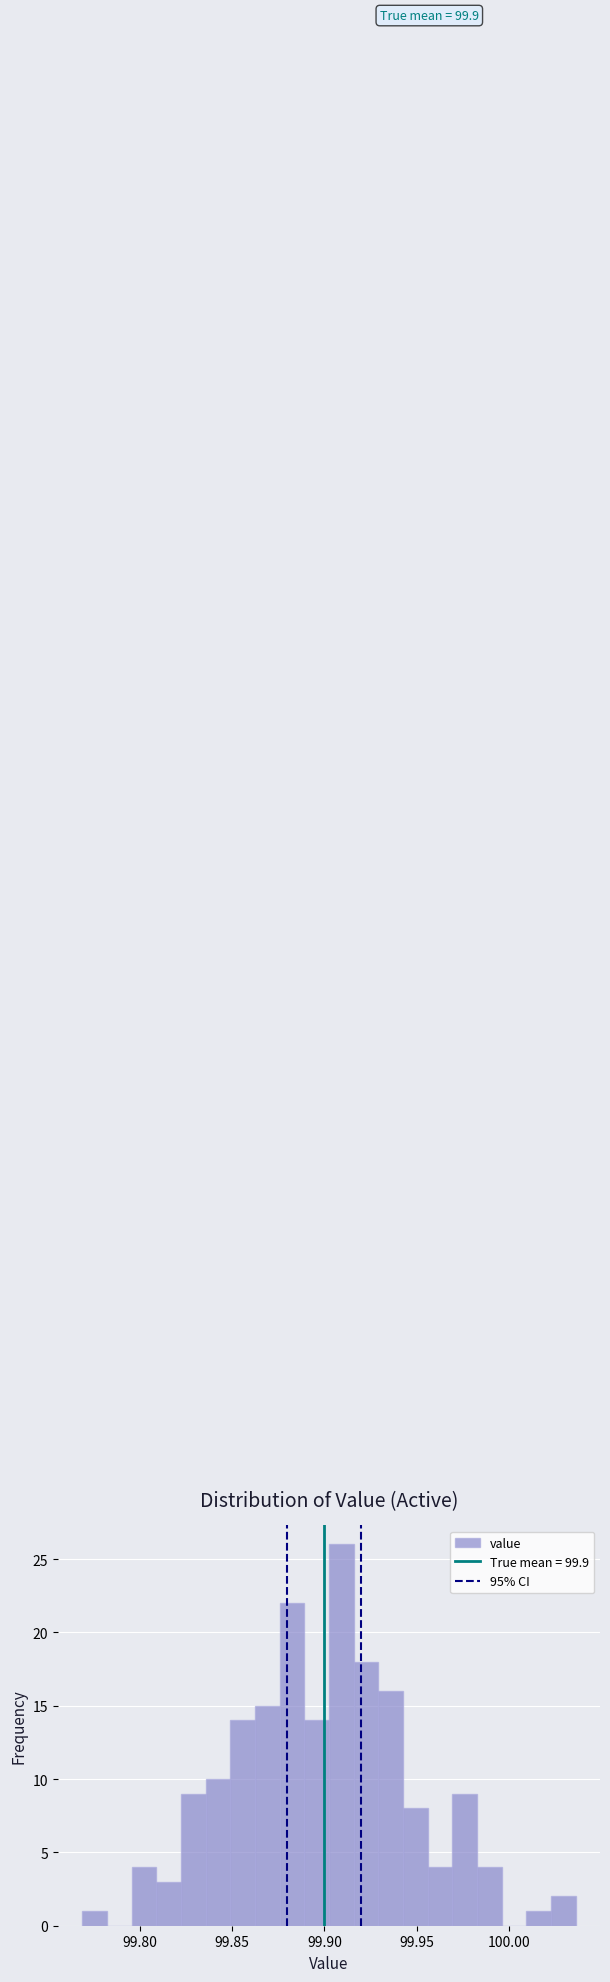

Read against the x-axis, roughly where is the centre of the tallest bar?

99.910